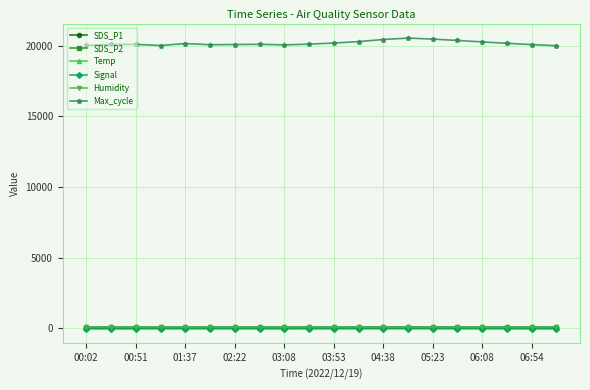

Which series has the largest total across all categories?

Max_cycle